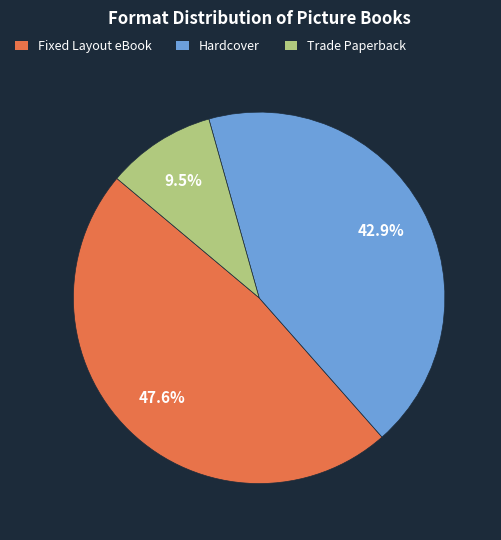

Do Trade Paperback and Hardcover together represent more than half of the pie?

Yes